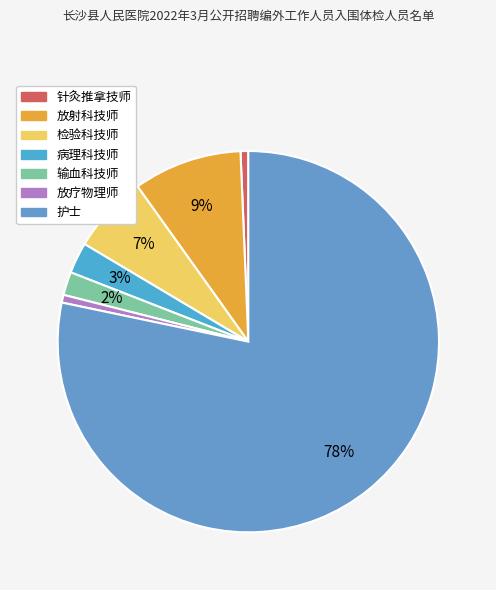

To the nearest percent, what is the difference between the largest and smallest slice percentages?

78%